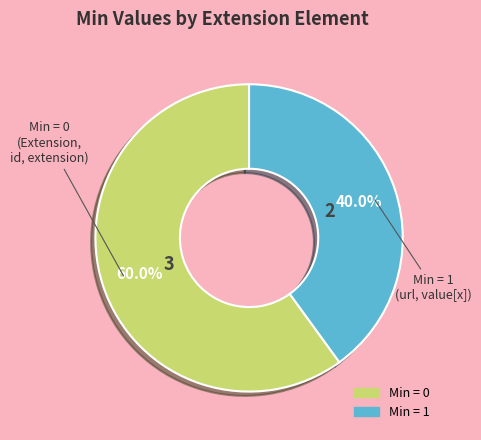

Is there a majority slice in this chart?

Yes